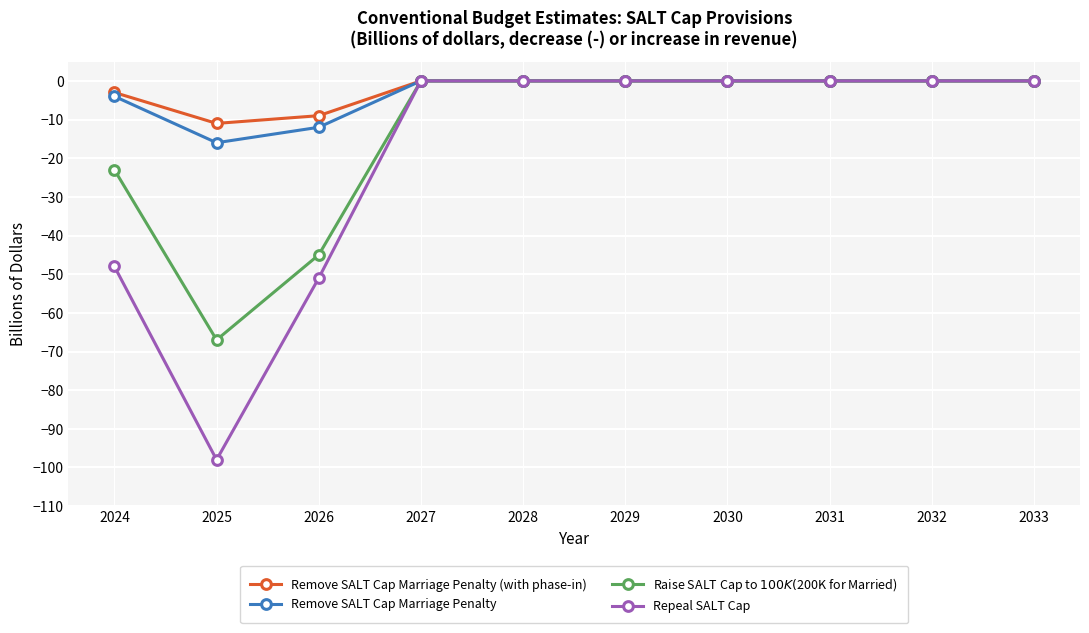

At which category does the chart reach its minimum across all series?

2025